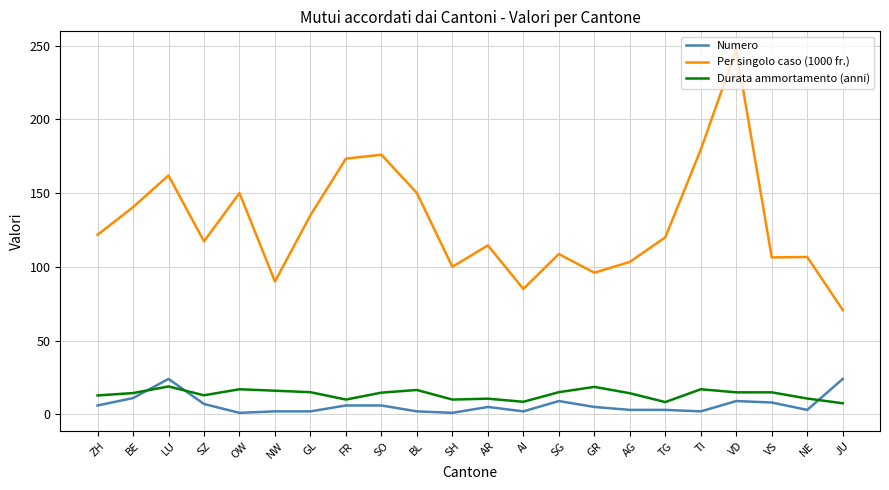

True or false: Per singolo caso (1000 fr.) and Numero cross at least once.

False